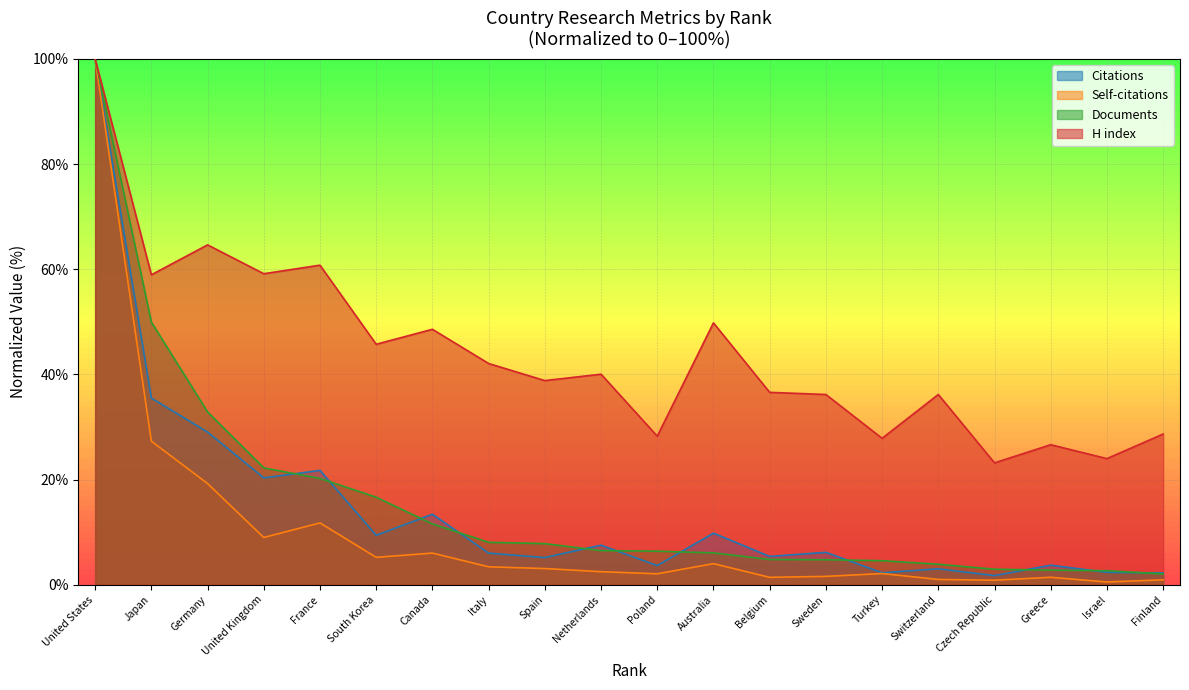

Which category has the highest value in the Citations series?

United States